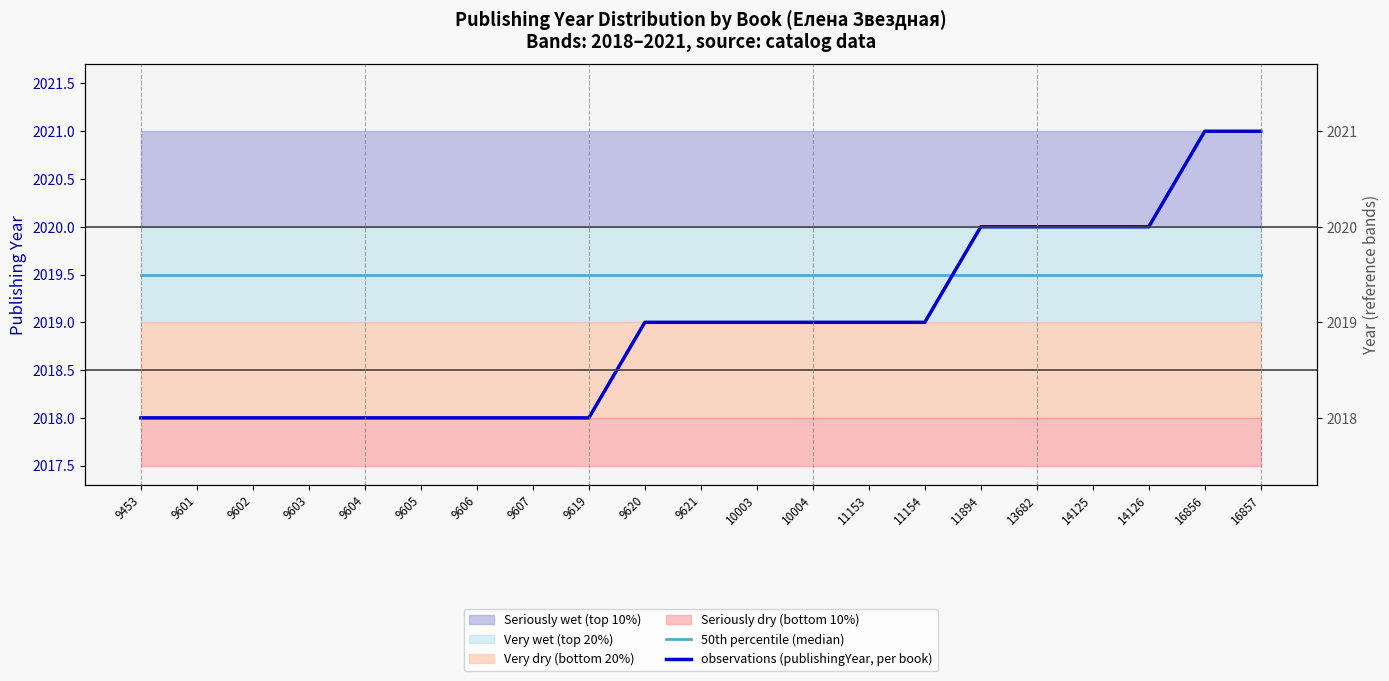

What is the value of the 50th percentile (median) point at the 12th from the left?

2019.5